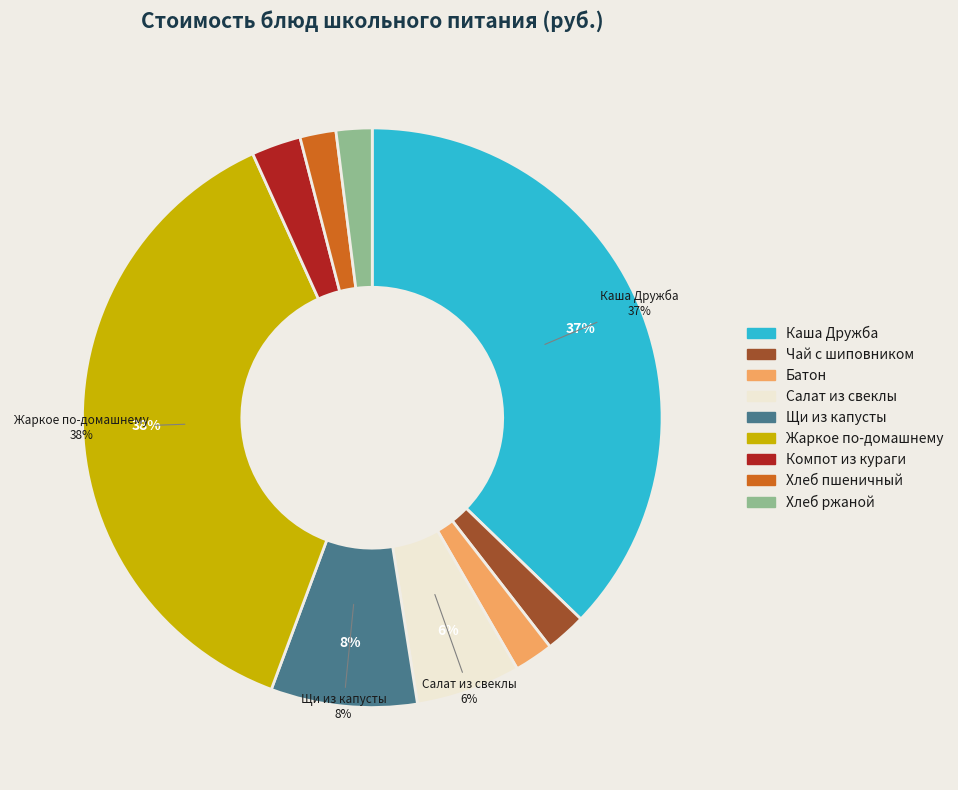

How many slices are in this pie chart?

9